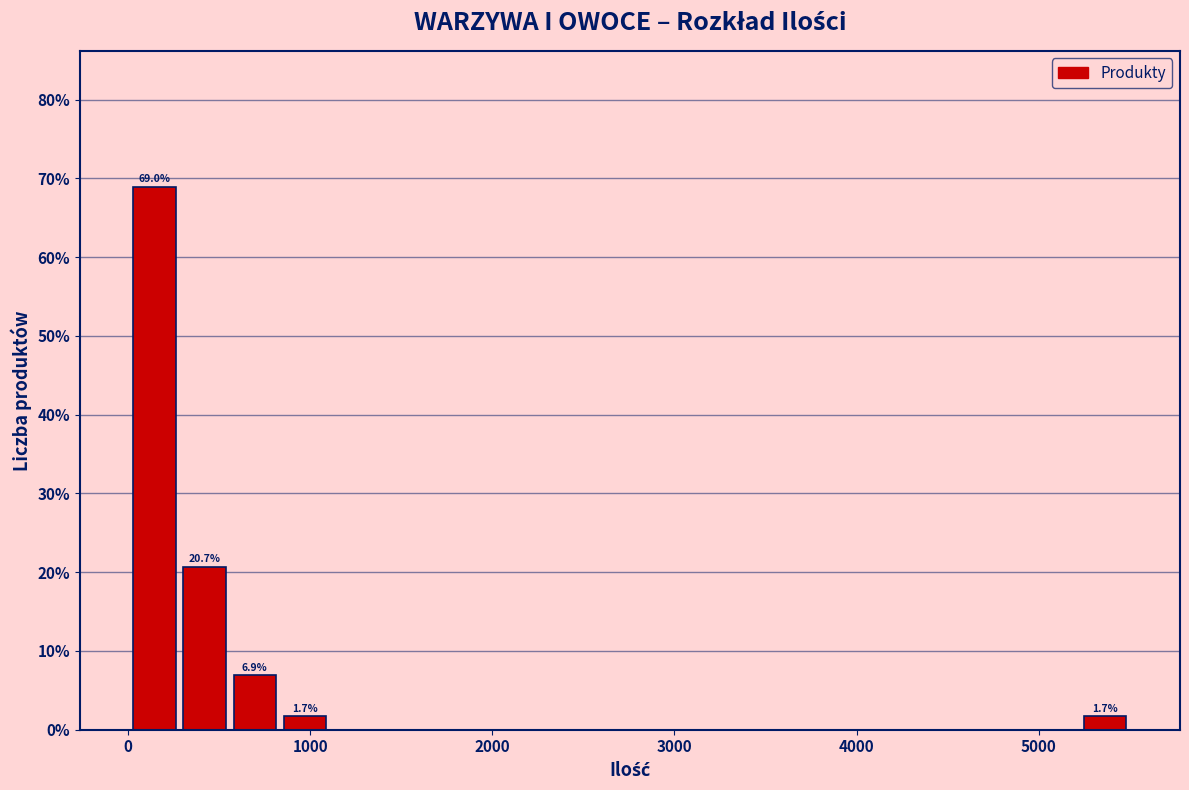

Around what value on the x-axis is the tallest bar? Give the approximate position of its centre, as read against the axis.

100